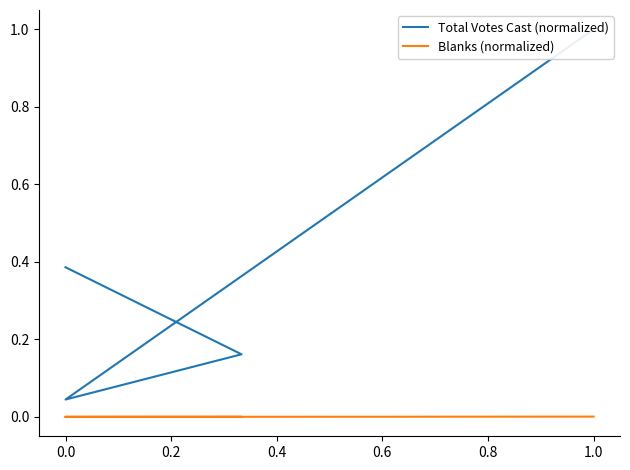

True or false: Total Votes Cast (normalized) and Blanks (normalized) intersect in this chart.

False